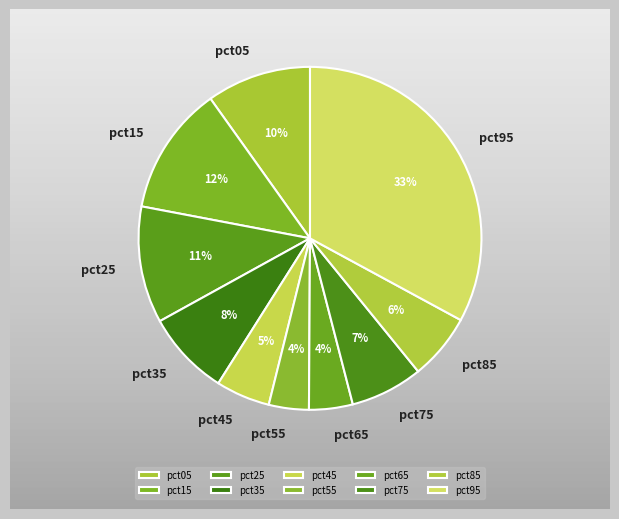

Is it true that pct85 is 18% of the pie?

False